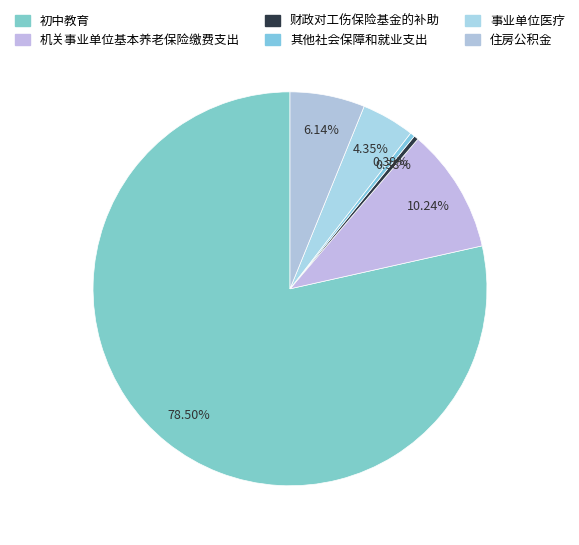

Which category has the smallest portion of the pie?

财政对工伤保险基金的补助